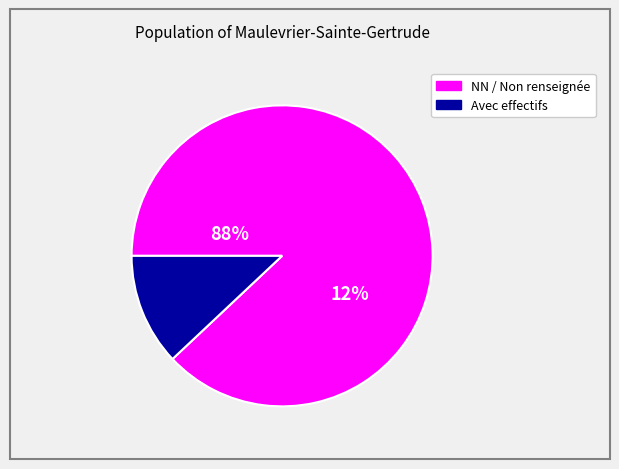

Which slice represents more than half of the pie?

NN